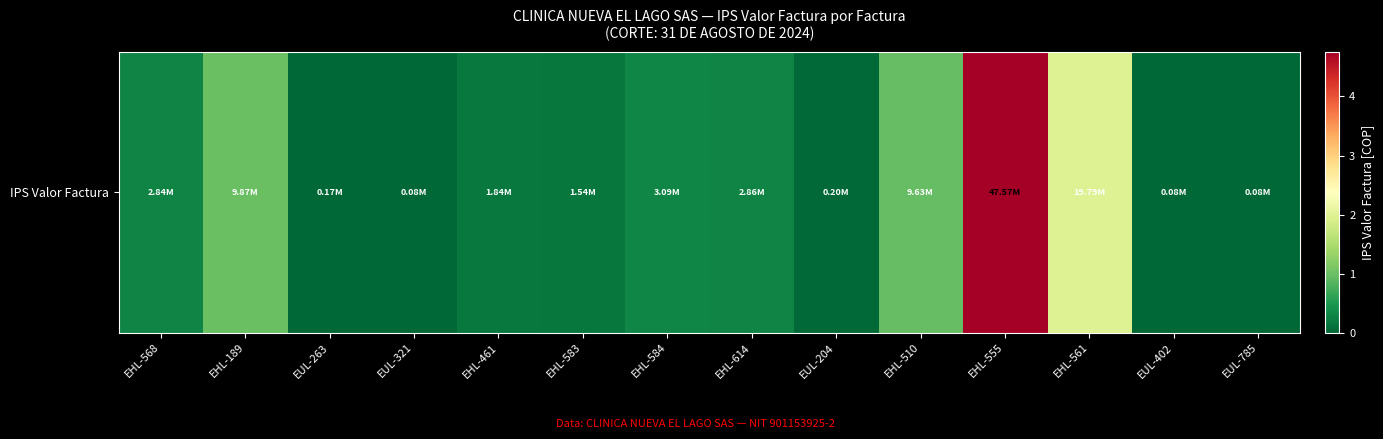

The value at EHL-555 is 9668462. True or false?

False